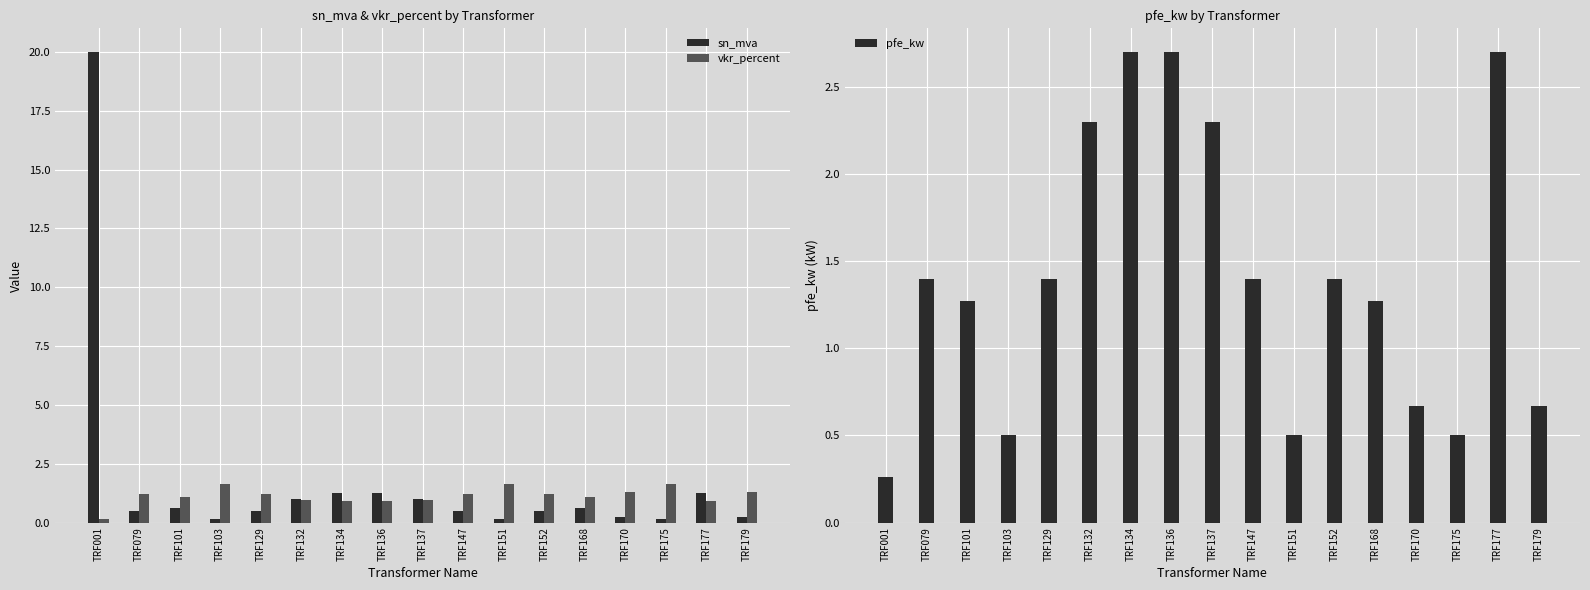

Which series has the largest range (max minus min)?

sn_mva